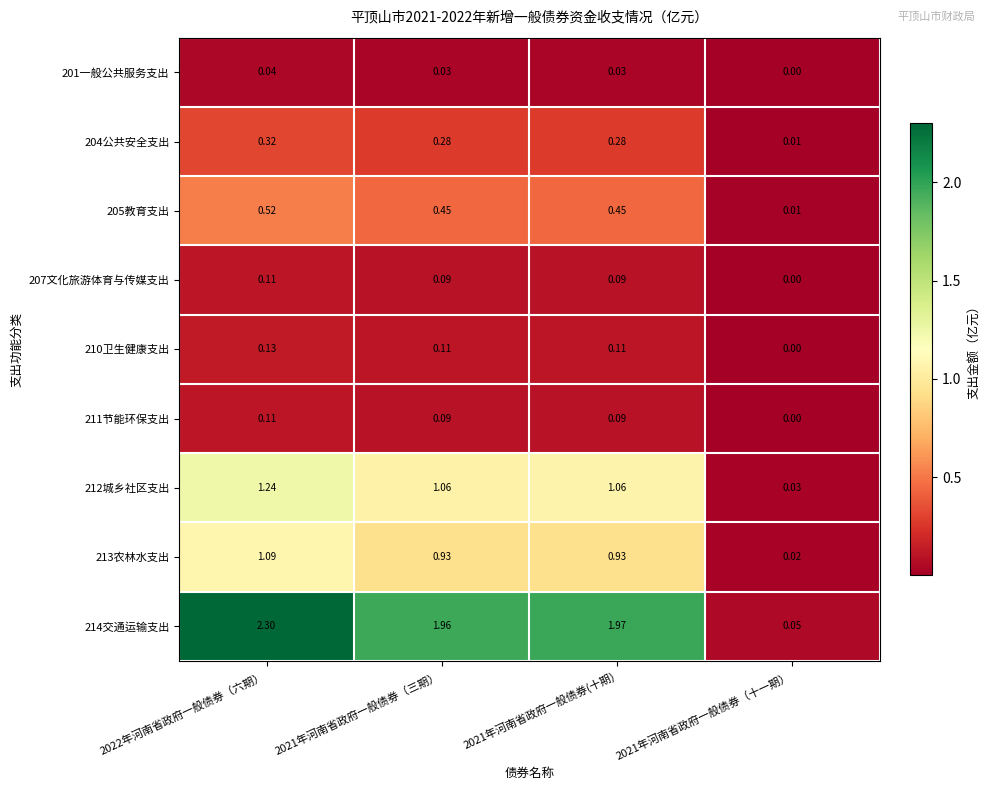

Which series changed the most between 2021年河南省政府一般债券（三期） and 2021年河南省政府一般债券（十一期）?

214交通运输支出